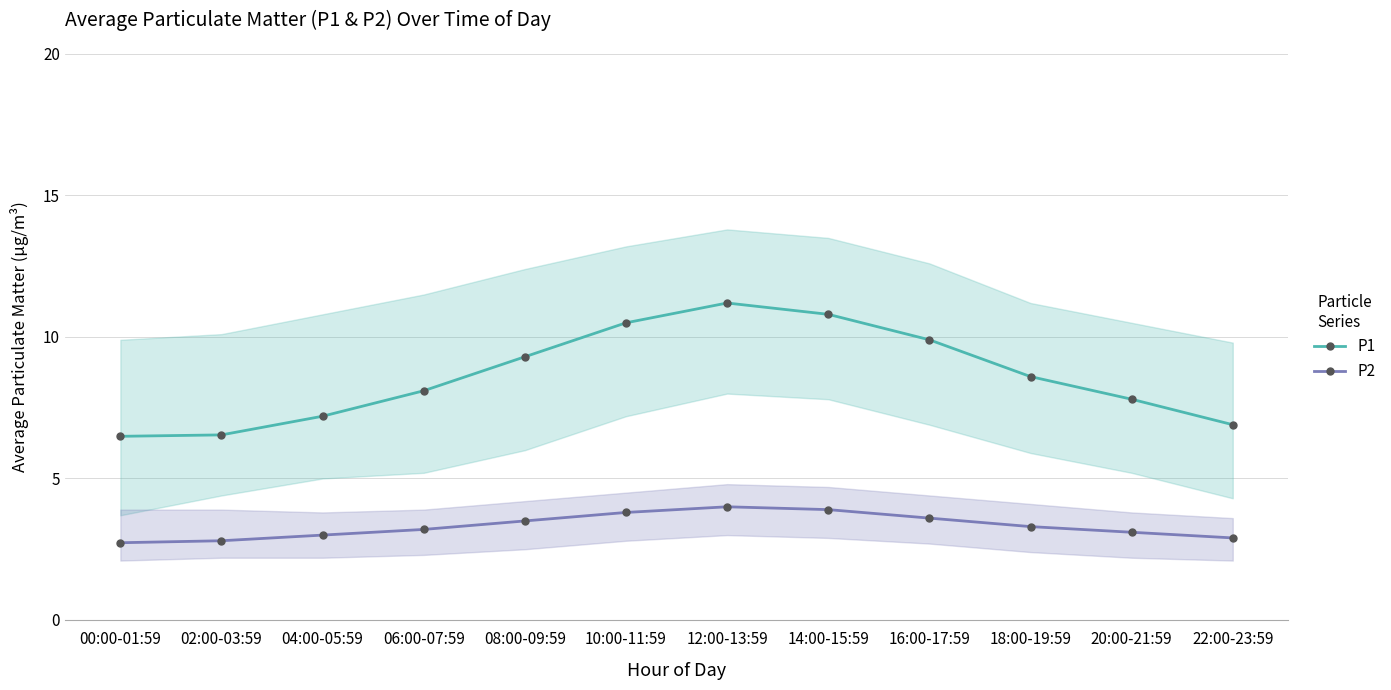

The value of P1 at 12:00-13:59 is 17.7. True or false?

False